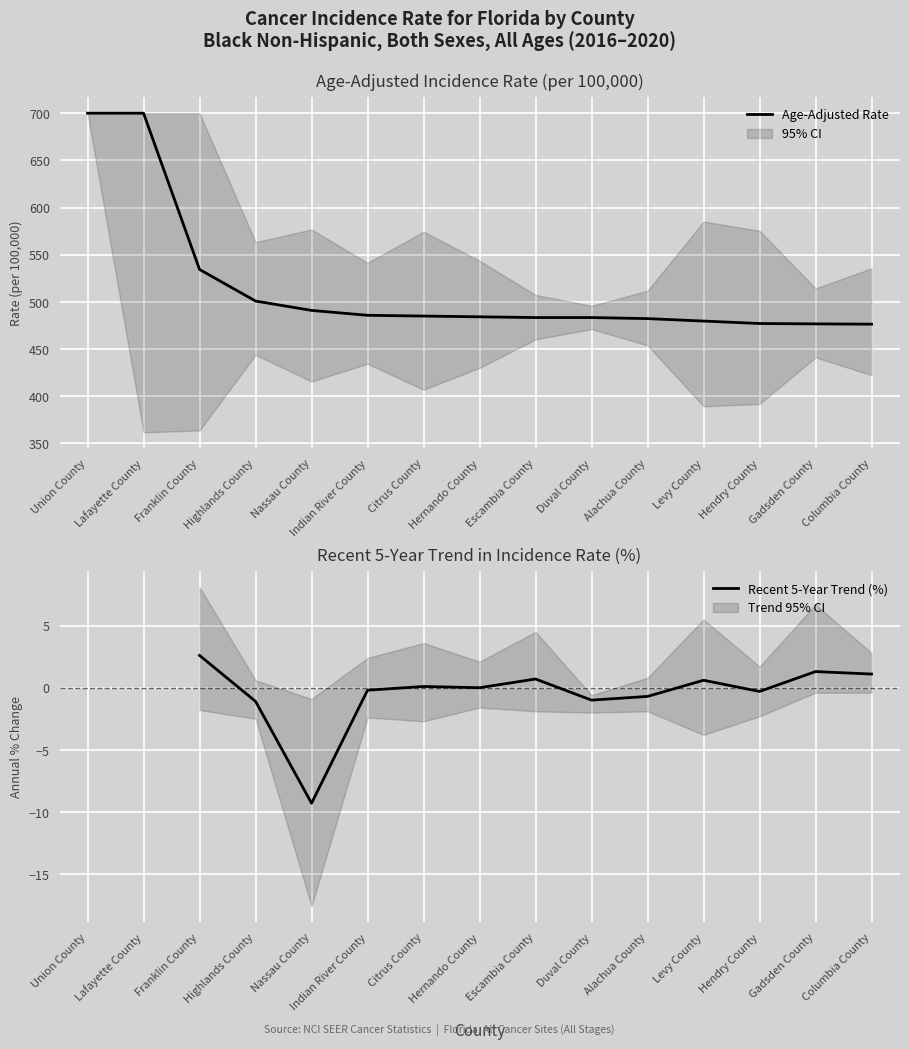

What position from the left is Escambia County?

9